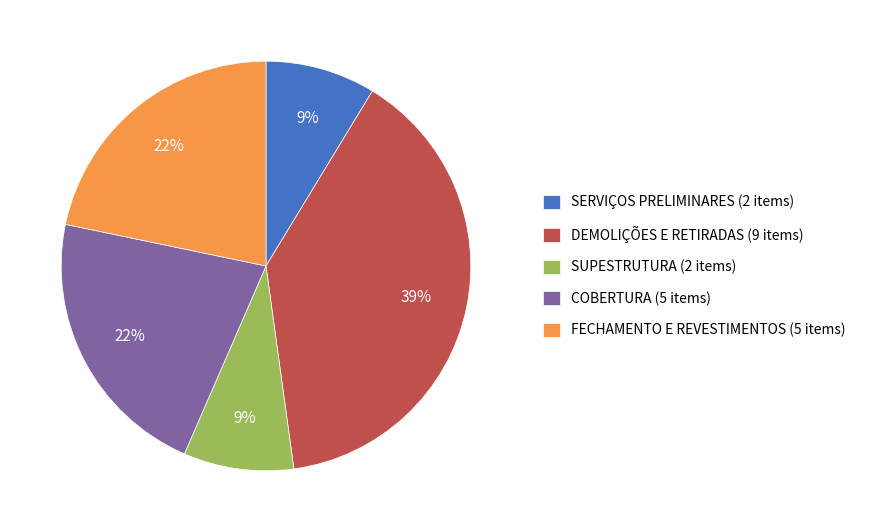

To the nearest percent, what is the average slice percentage?

20%